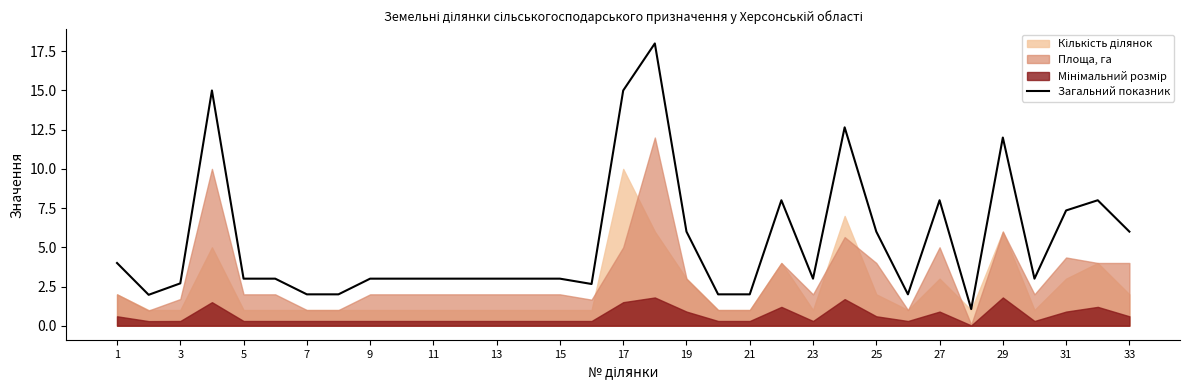

What is the maximum value for Загальний показник?

18.0